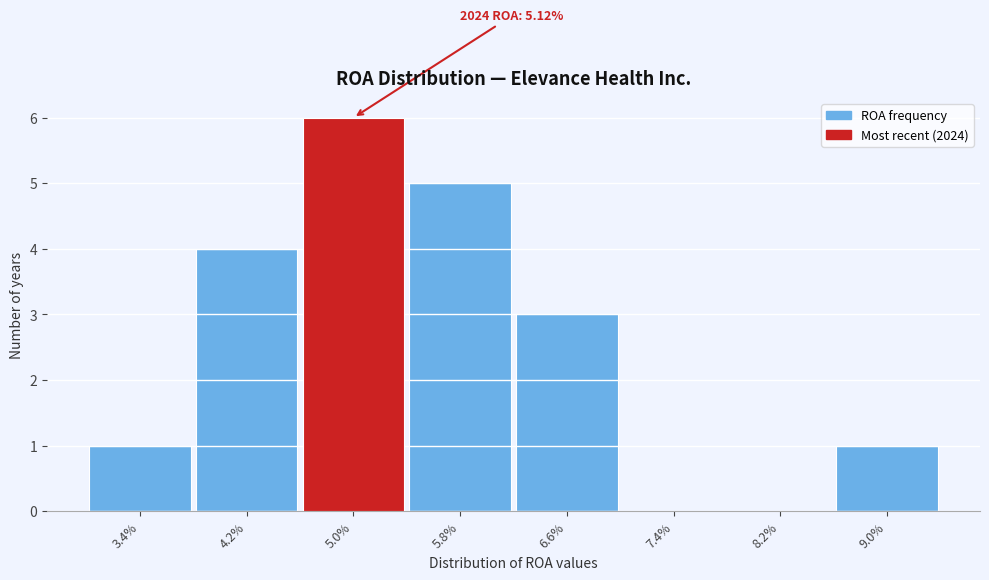

Reading left to right, extract all data points from this chart.

3.4%=1	4.2%=4	5.0%=6	5.8%=5	6.6%=3	7.4%=0	8.2%=0	9.0%=1